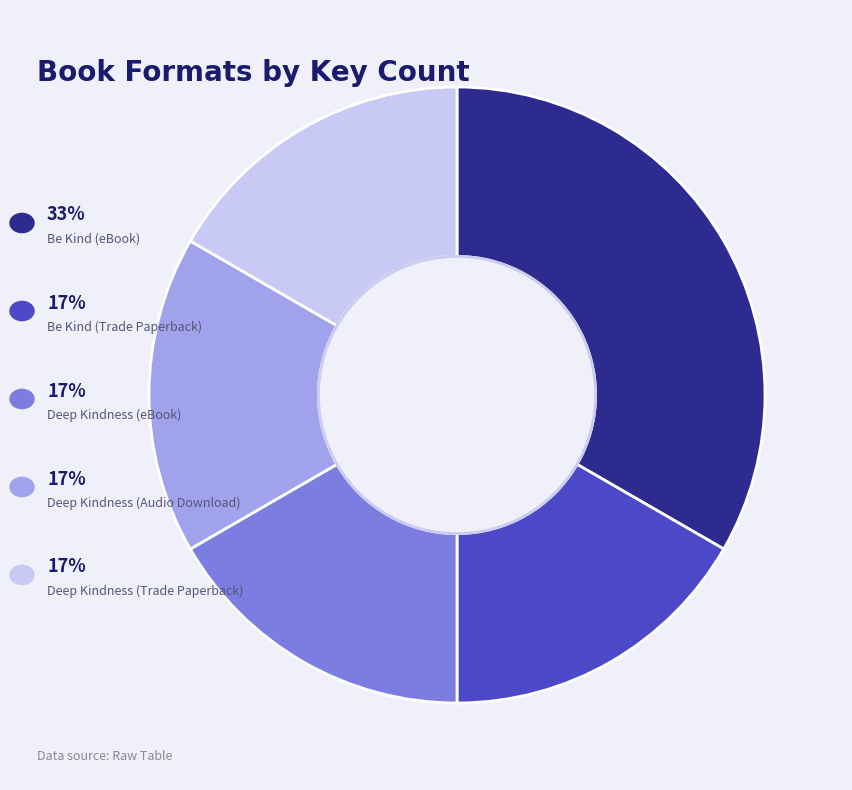

Is there any slice that represents more than half of the pie?

No